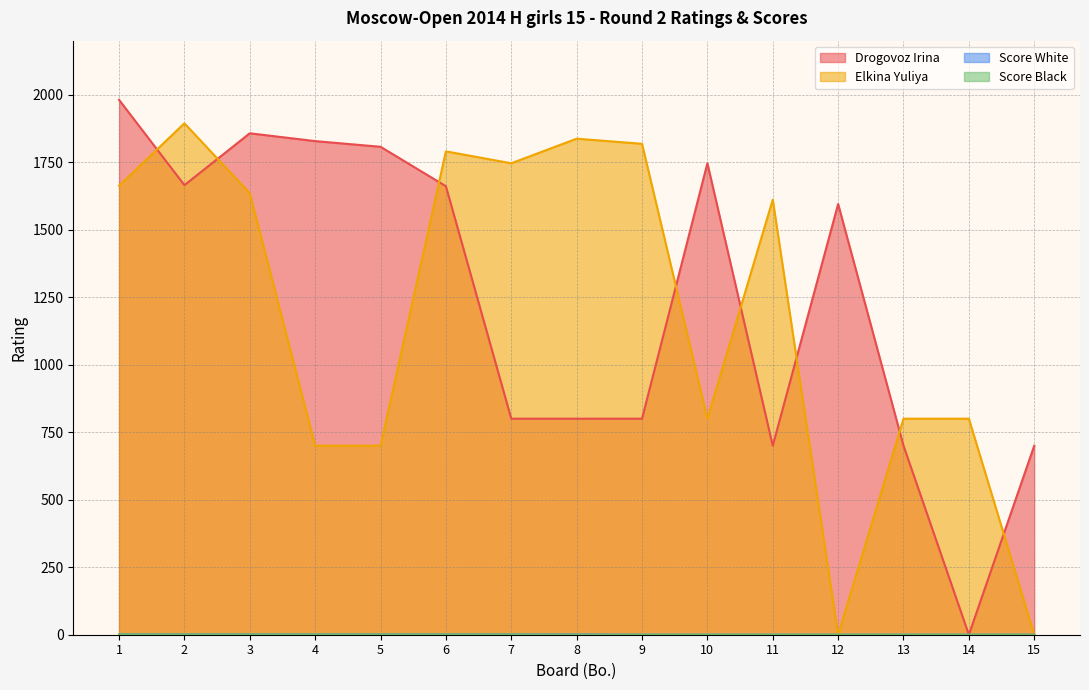

Is it true that Elkina Yuliya equals 862 at 7?

False